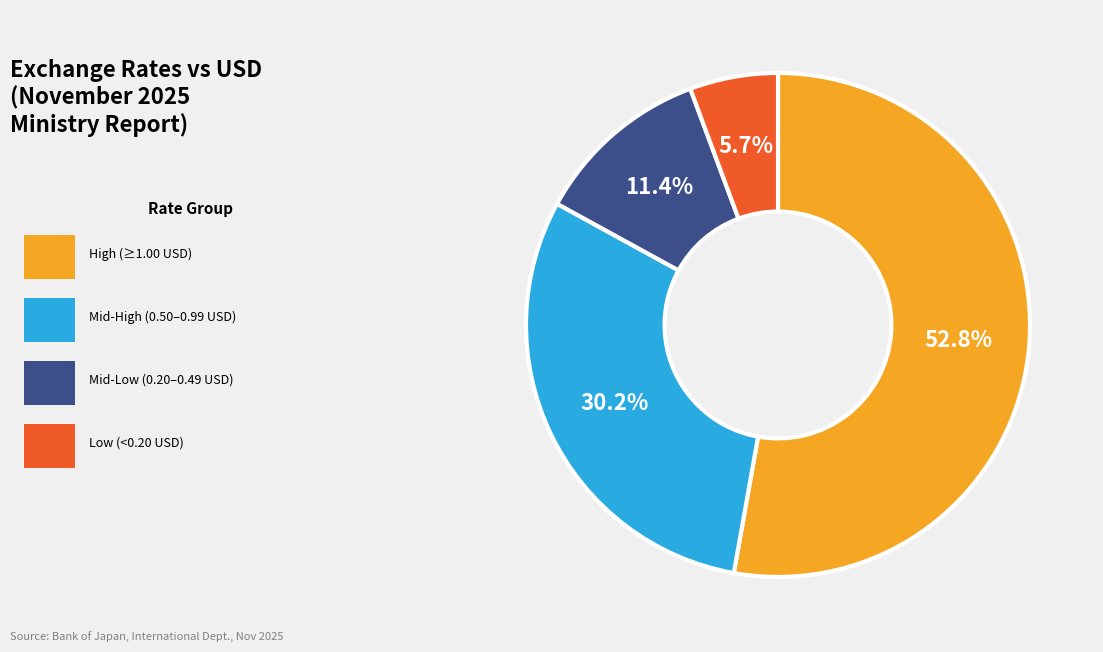

Is there a majority slice in this chart?

Yes